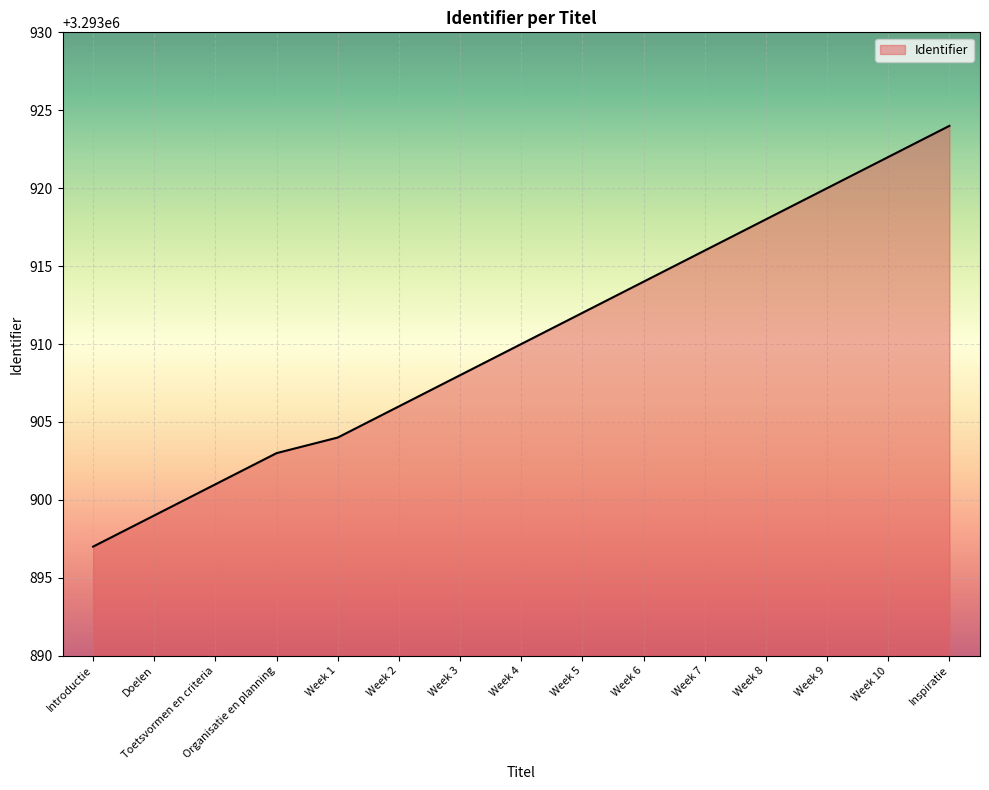

What is the approximate value at Week 10, to the nearest 10?

3293920